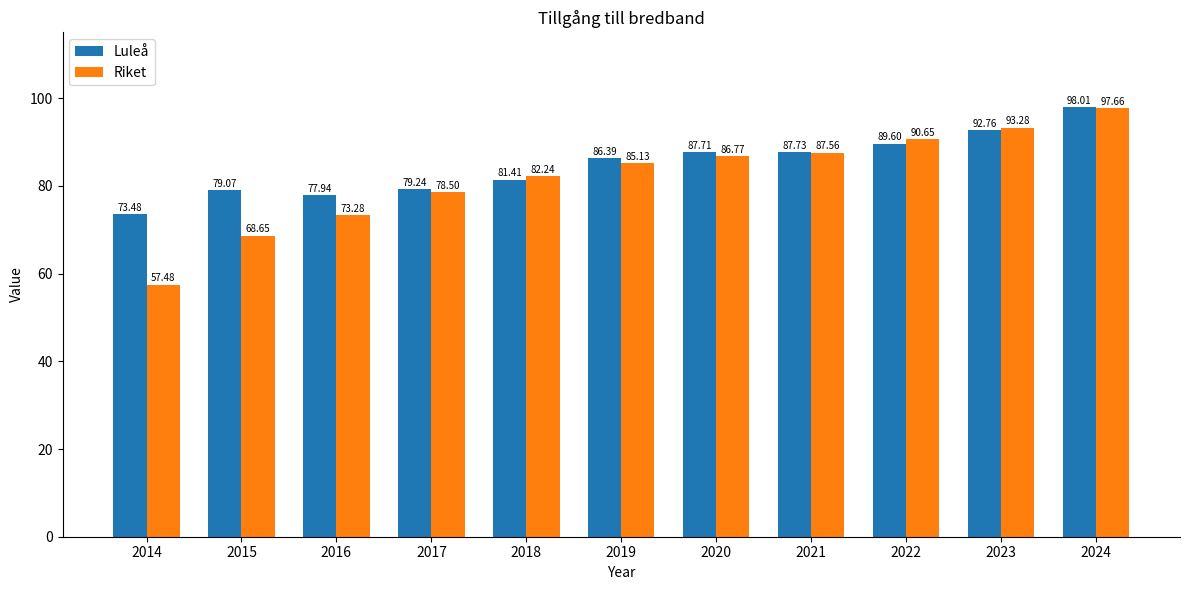

Rank the series at 2020 from lowest to highest value.

Riket, Luleå